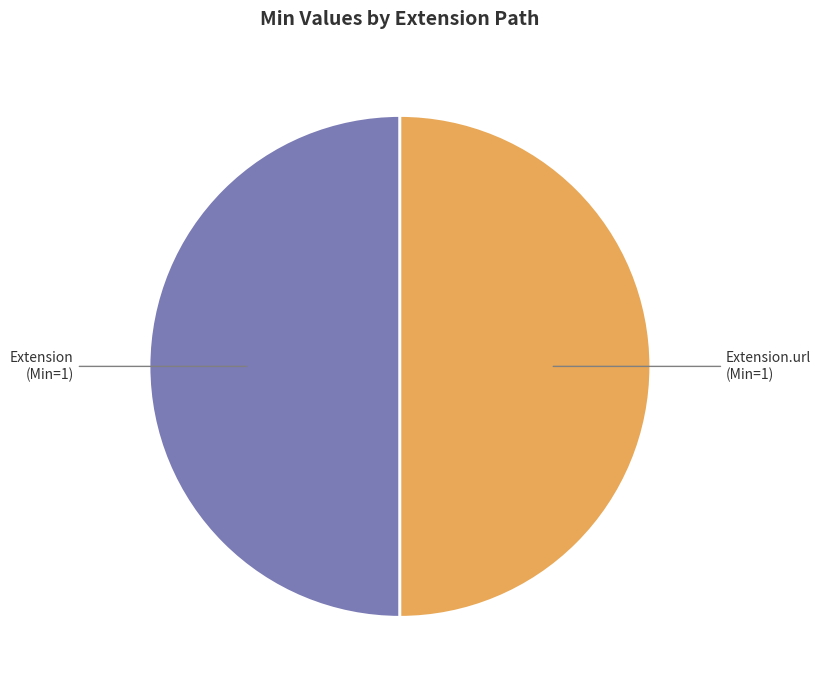

How many segments does this pie chart have?

2